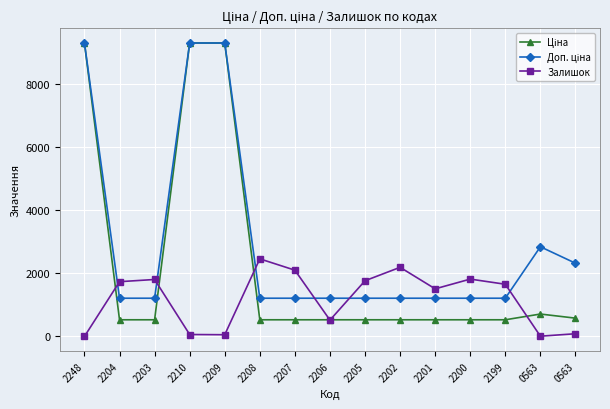

True or false: Доп. ціна and Залишок intersect in this chart.

True